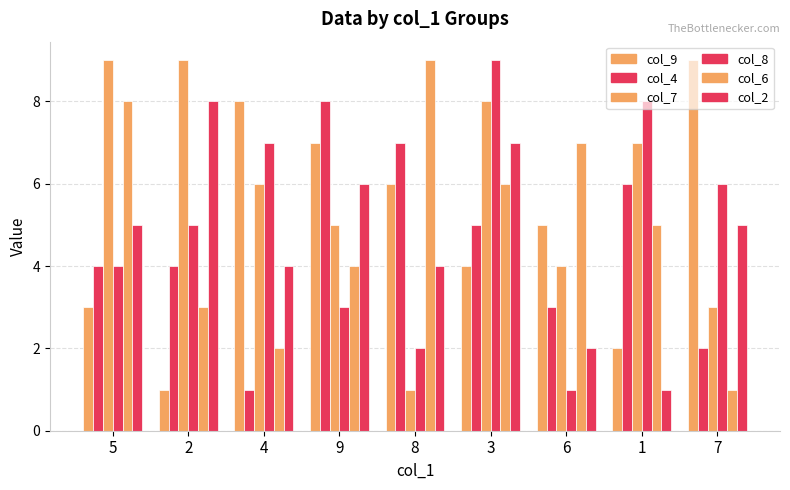

How many data points in col_8 are less than 5?

4